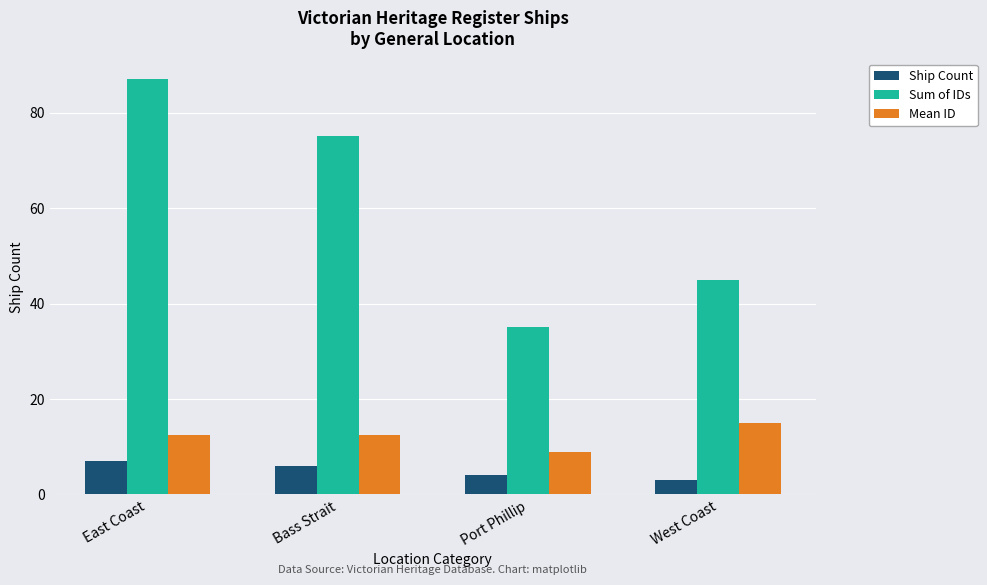

How many data points in Mean ID are above 12?

3